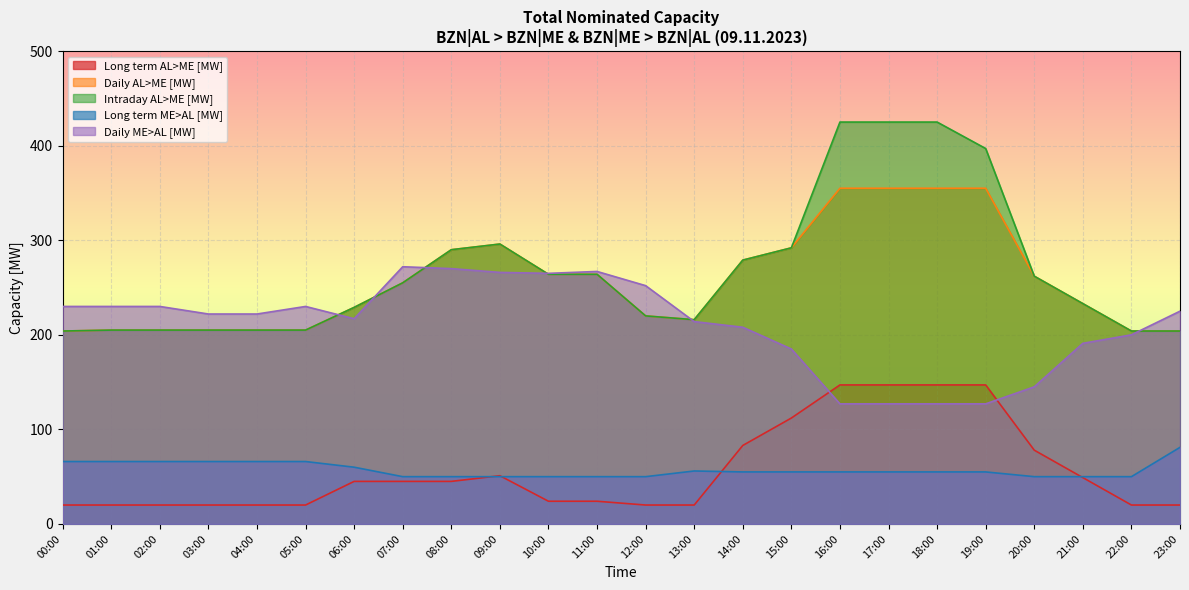

How many distinct data groups are displayed?

5